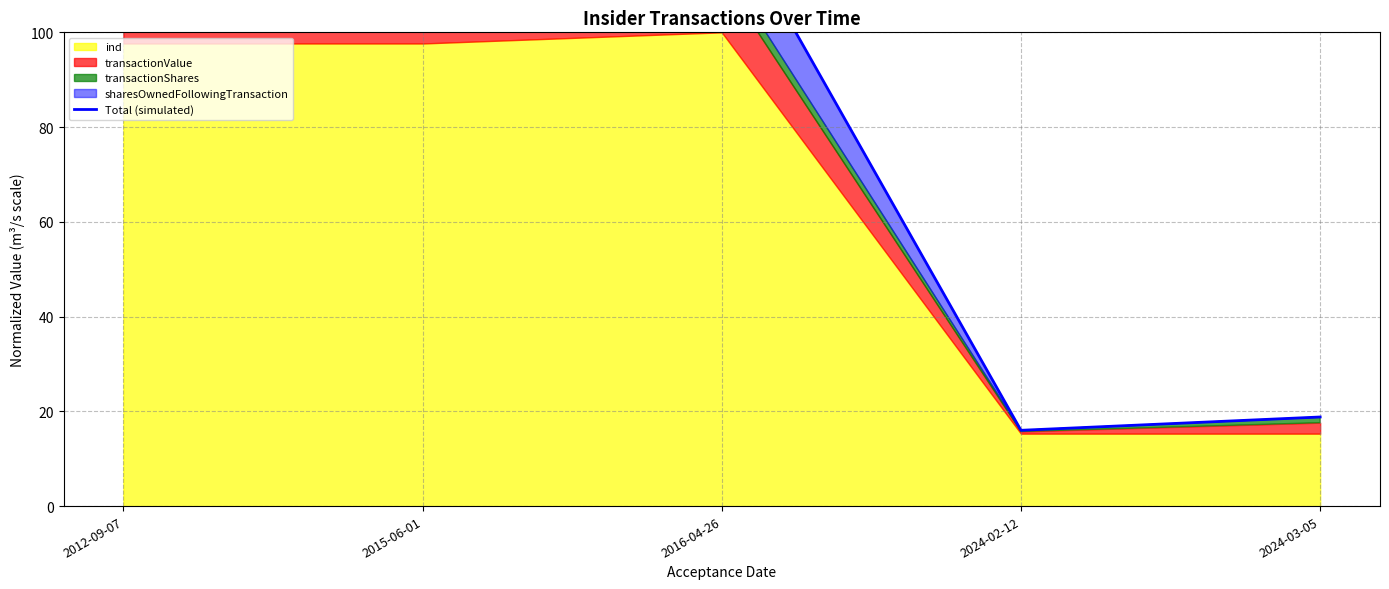

What is the label of the 5th point from the left?

2024-03-05